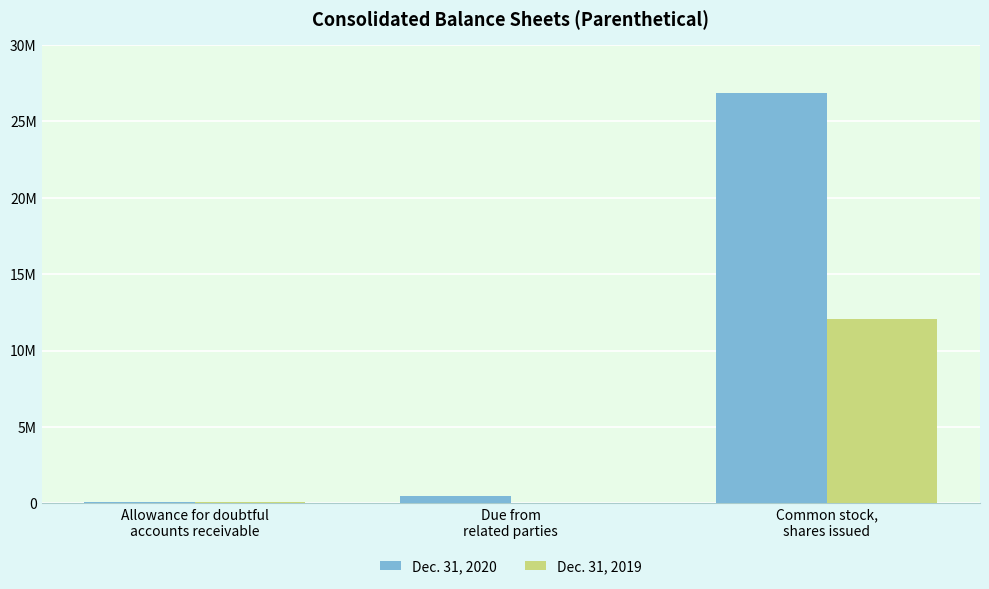

What are all the series names shown in the legend?

Dec. 31, 2020, Dec. 31, 2019